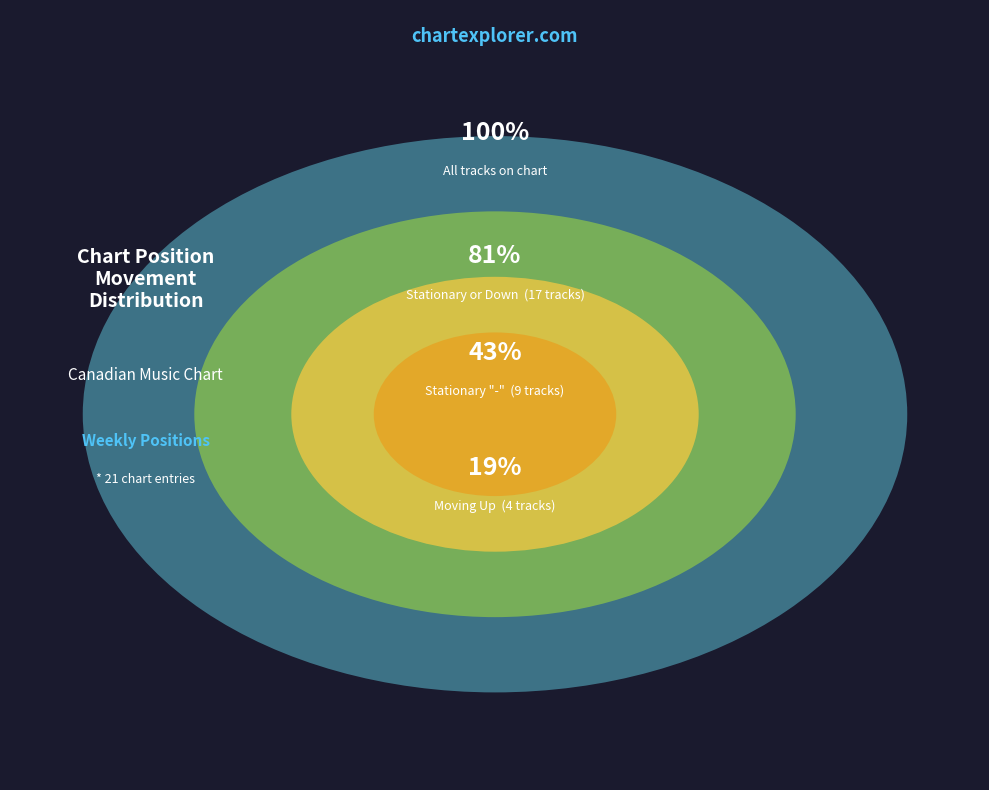

To the nearest percent, what is the average slice percentage?

33%